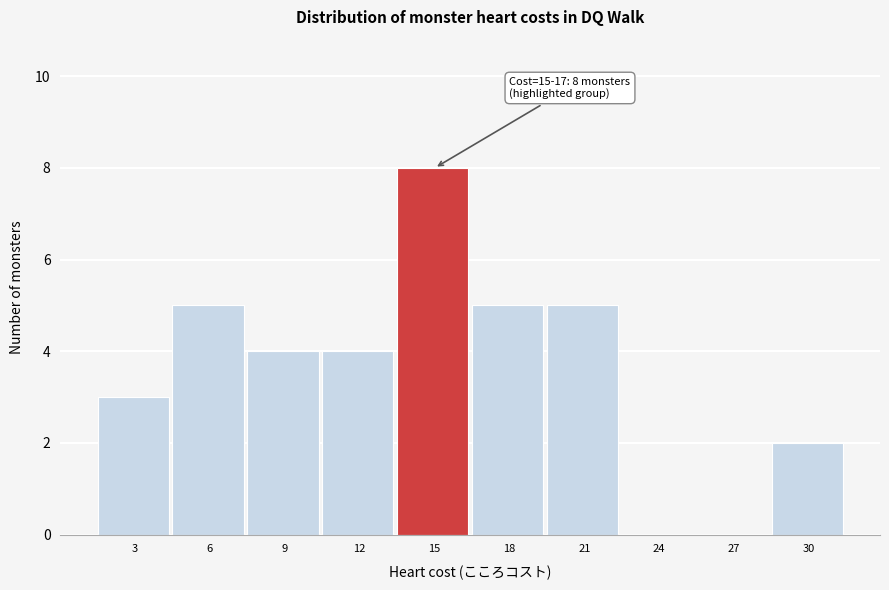

Reading left to right, extract all data points from this chart.

3=3	6=5	9=4	12=4	15=8	18=5	21=5	24=0	27=0	30=2